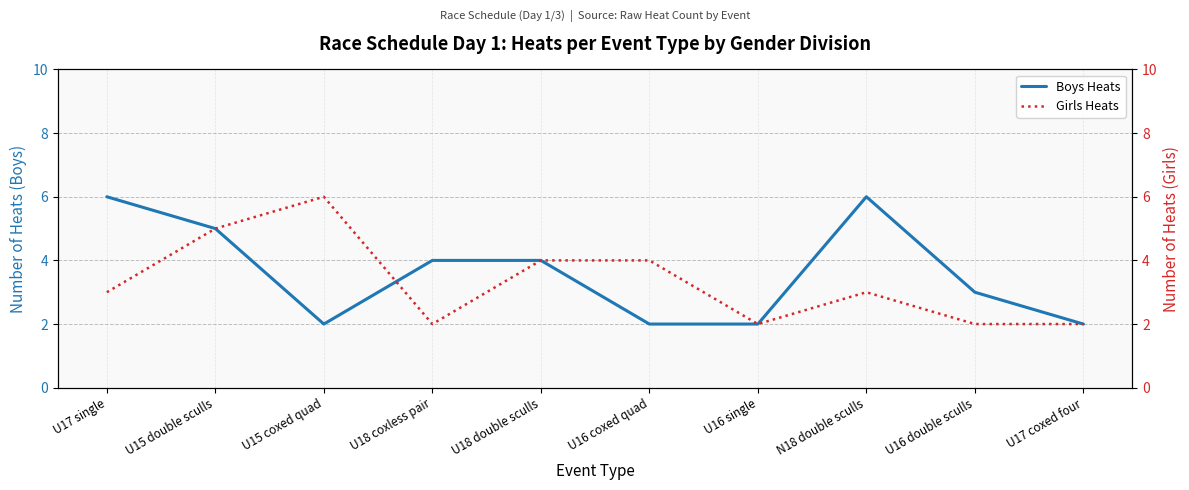

How many values in the Girls Heats series are below 3?

4